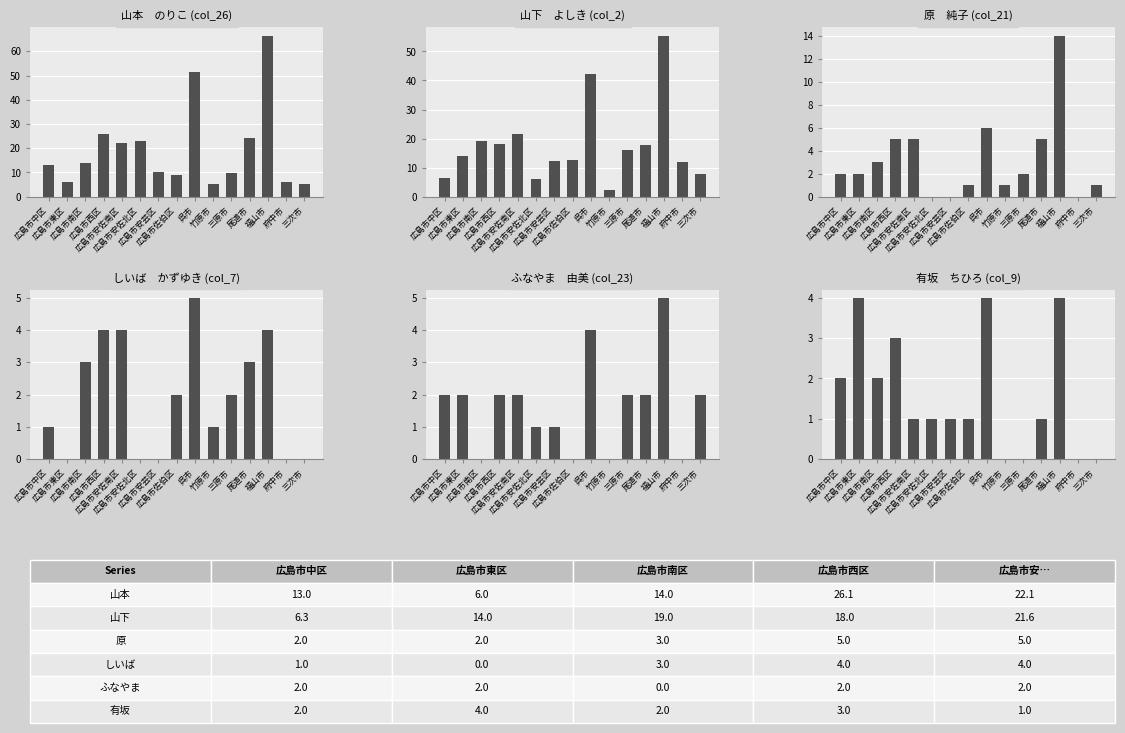

What are all the series names shown in the legend?

山本　のりこ (col_26), 山下　よしき (col_2), 原　純子 (col_21), しいば　かずゆき (col_7), ふなやま　由美 (col_23), 有坂　ちひろ (col_9)